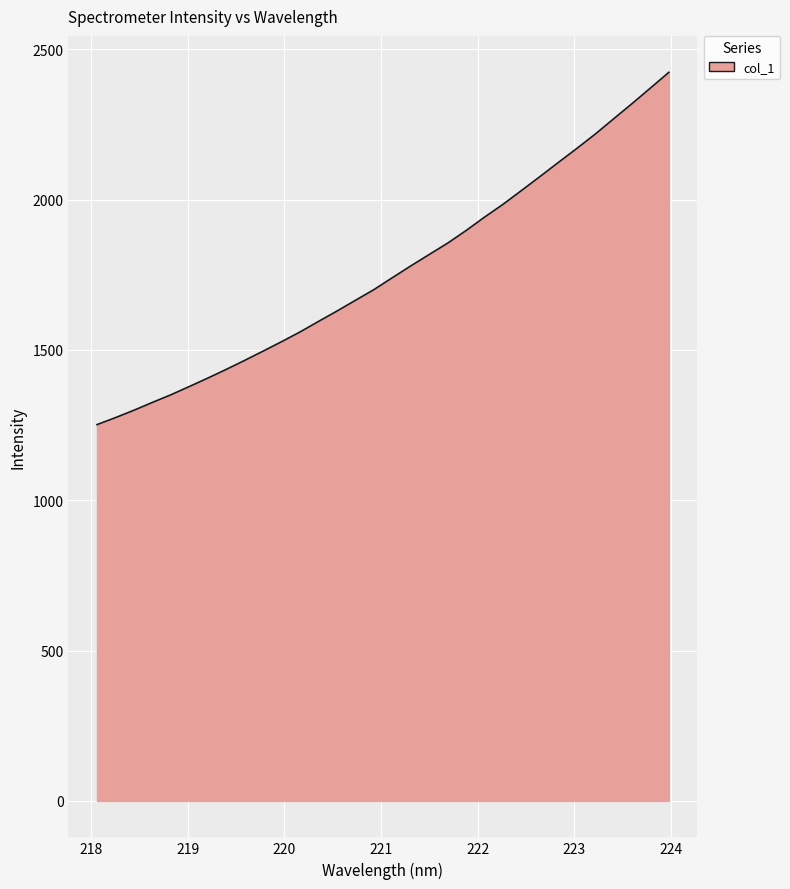

What is the minimum value shown in the chart?

1251.5